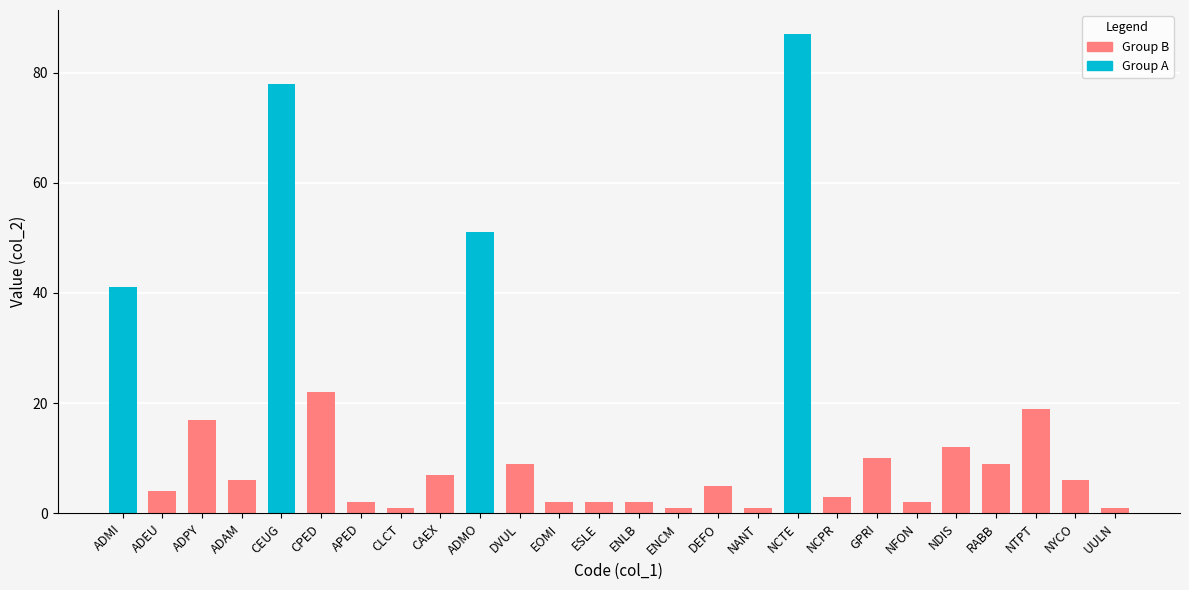

What is the ratio of the value at NDIS to the value at ADAM?

2.0